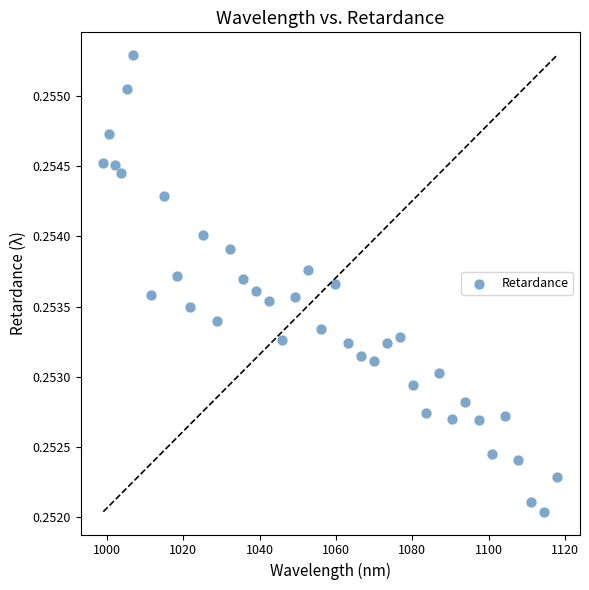

What is the range of X values (max minus min)?

118.8